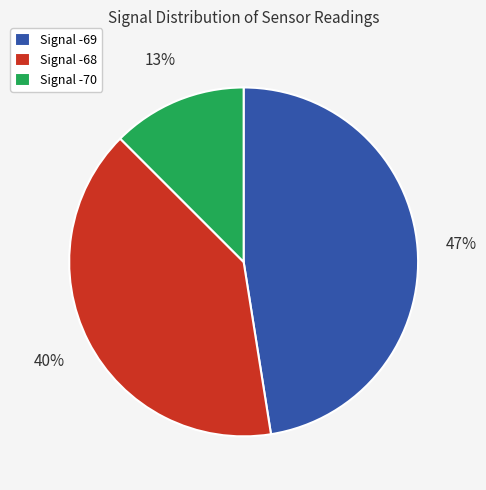

What percentage is the Signal -69 slice, to the nearest percent?

47%